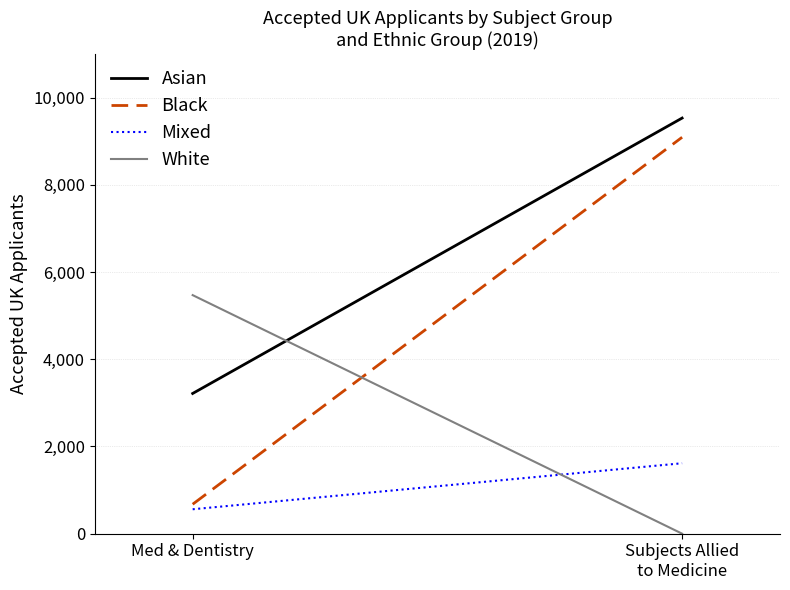

List the labels in order of Asian value, largest first.

Subjects Allied
to Medicine, Med & Dentistry